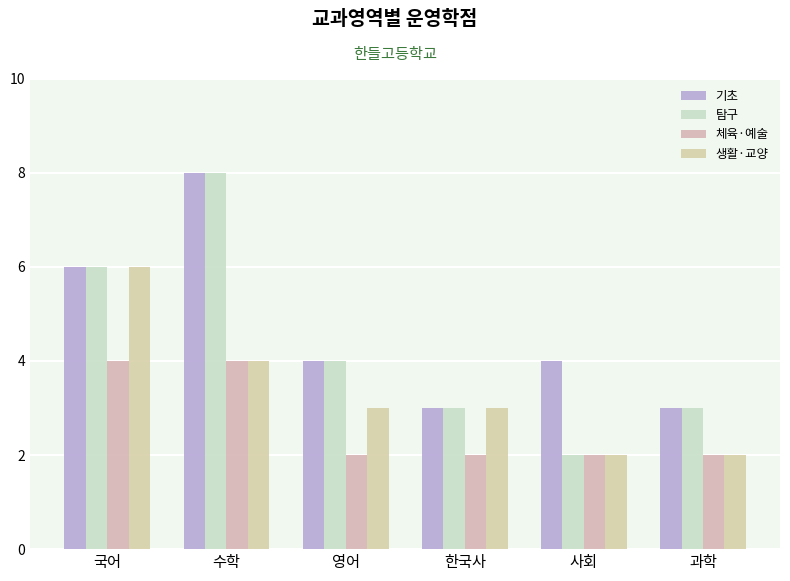

What is the difference between the second highest and second lowest values in the 체육·예술 series?

2